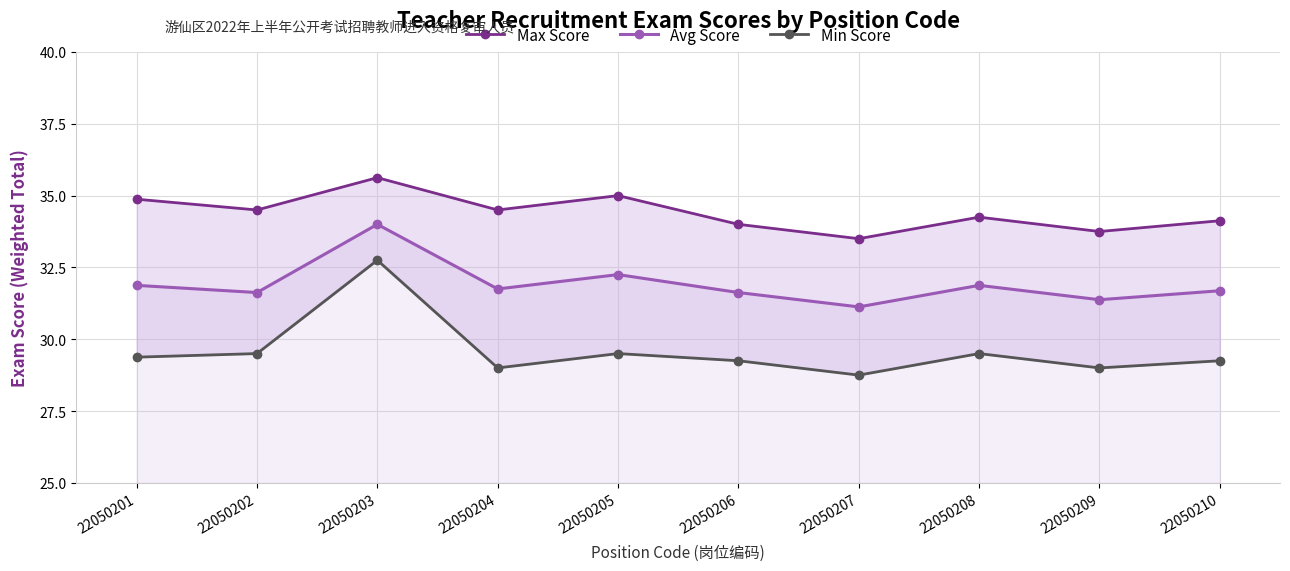

At which category does the chart reach its peak across all series?

22050203